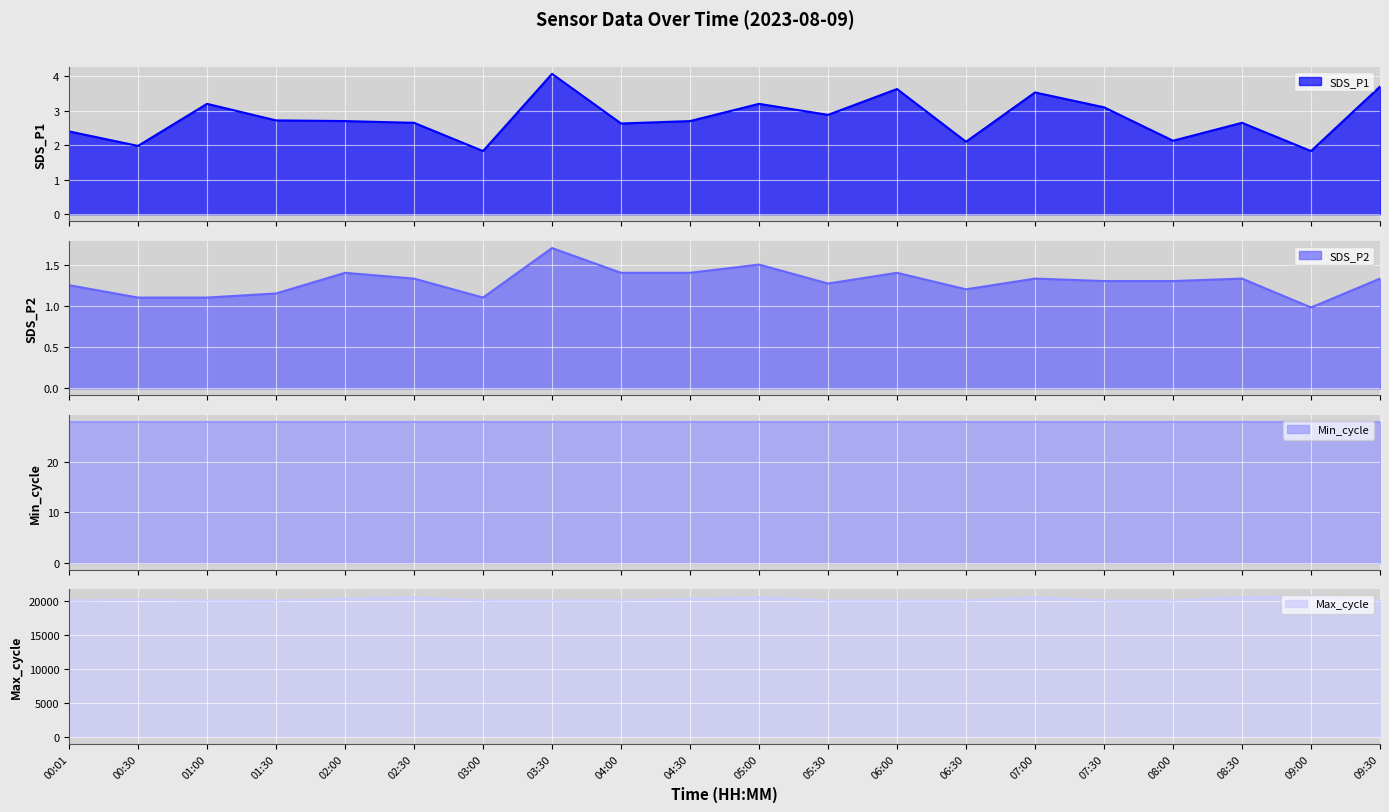

Read the SDS_P1 value at 05:00.

3.2